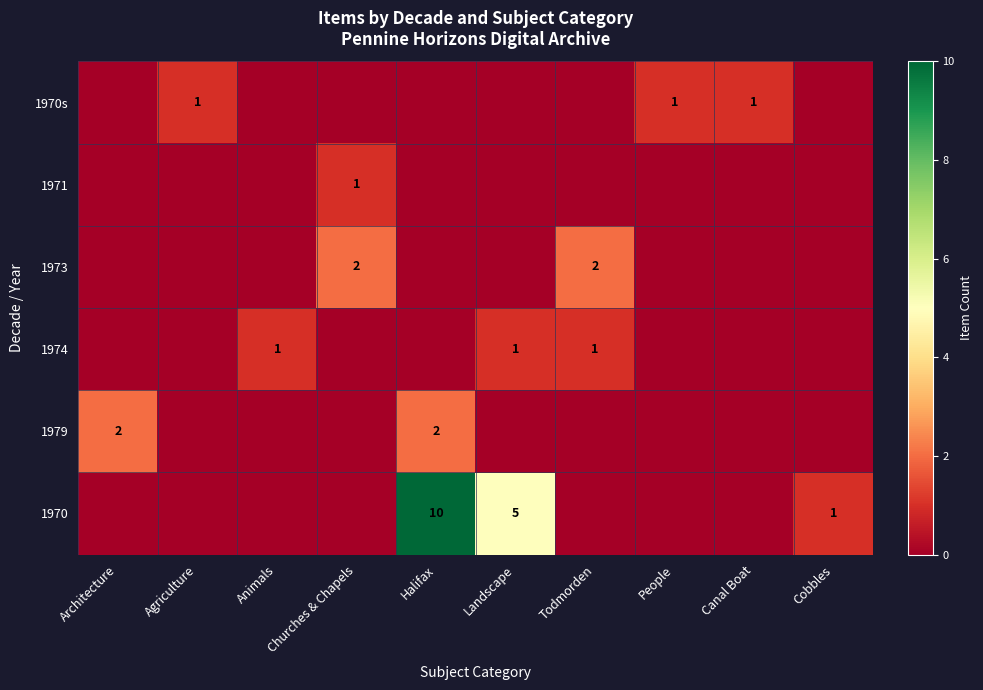

The value of 1970 at Landscape is 1. True or false?

False